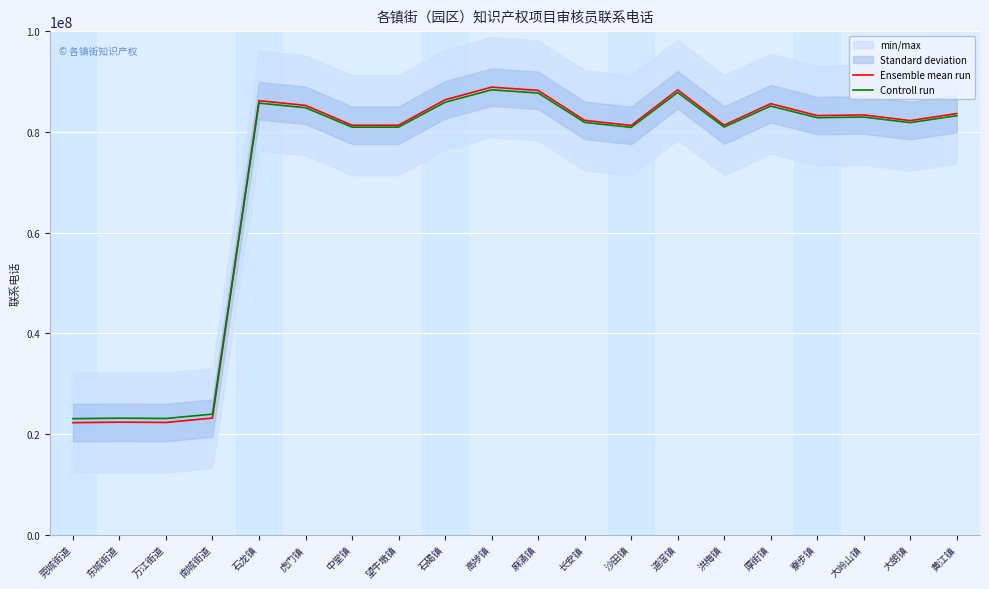

What position from the right is 寮步镇?

4